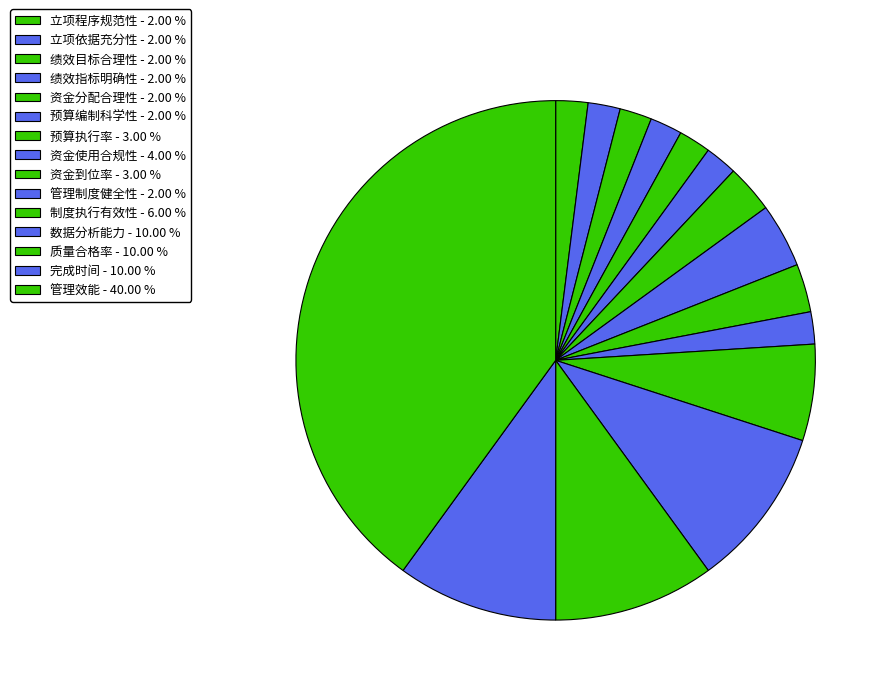

Rank the categories by value from highest to lowest.

管理效能, 数据分析能力, 质量合格率, 完成时间, 制度执行有效性, 资金使用合规性, 预算执行率, 资金到位率, 立项程序规范性, 立项依据充分性, 绩效目标合理性, 绩效指标明确性, 资金分配合理性, 预算编制科学性, 管理制度健全性